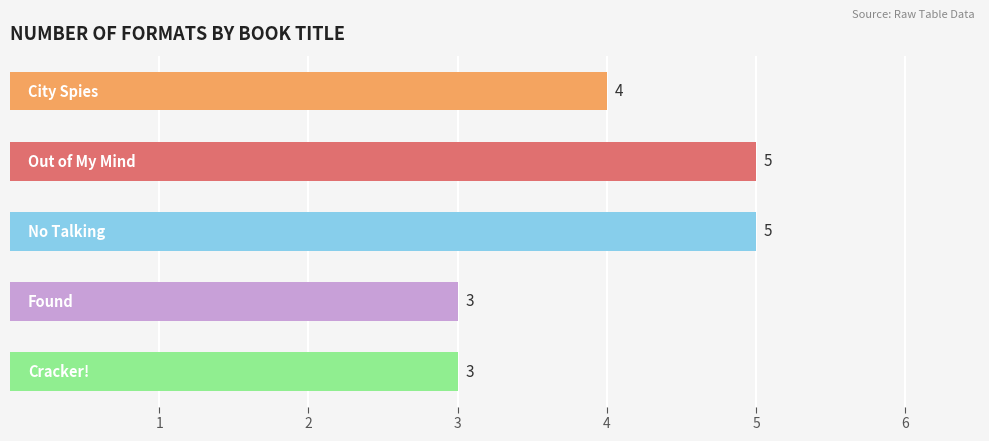

Count the values in the range 3 to 5.

5